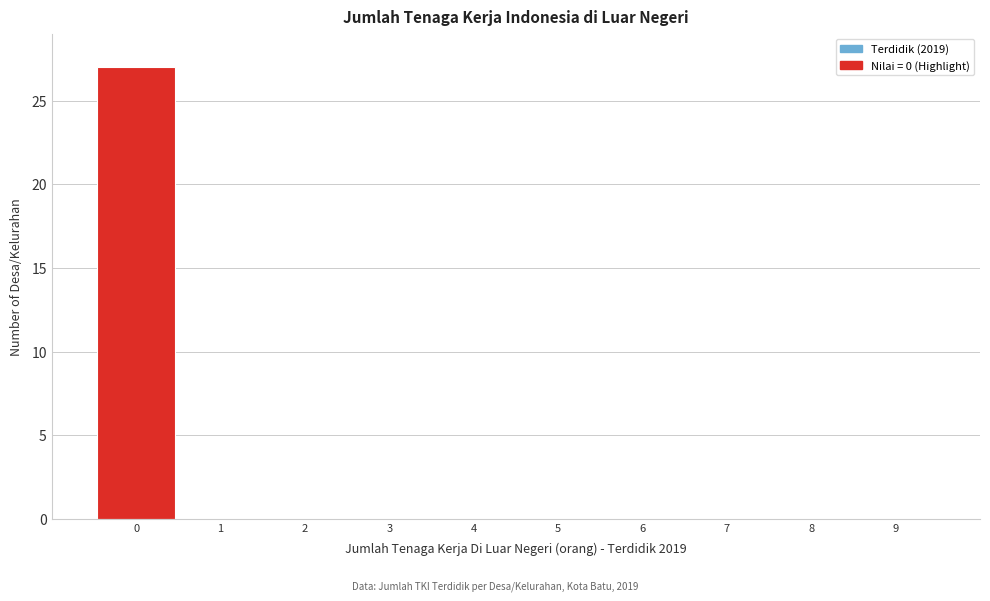

Reading left to right, transcribe all the data shown in this chart.

0=27	1=0	2=0	3=0	4=0	5=0	6=0	7=0	8=0	9=0